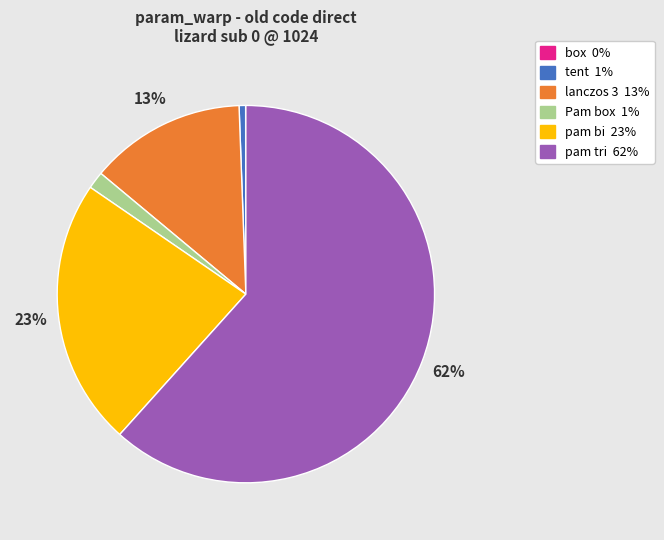

To the nearest percent, what percentage of the pie is lanczos 3?

13%